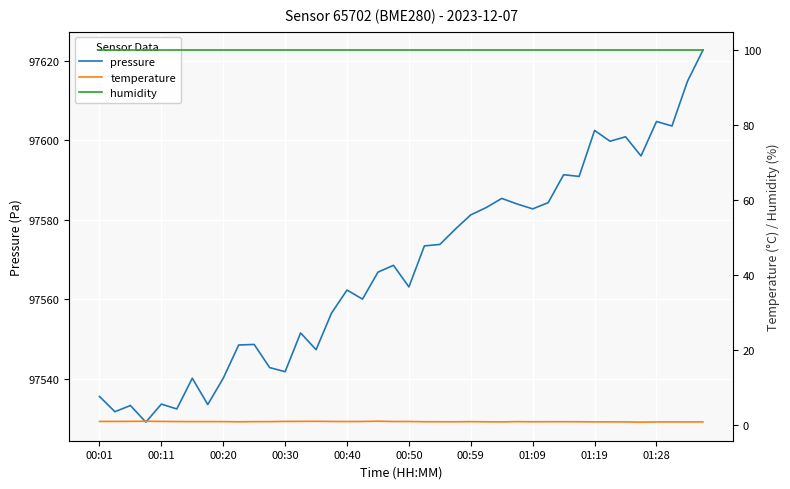

What is the spread (max minus min) of values at 30?

97590.5